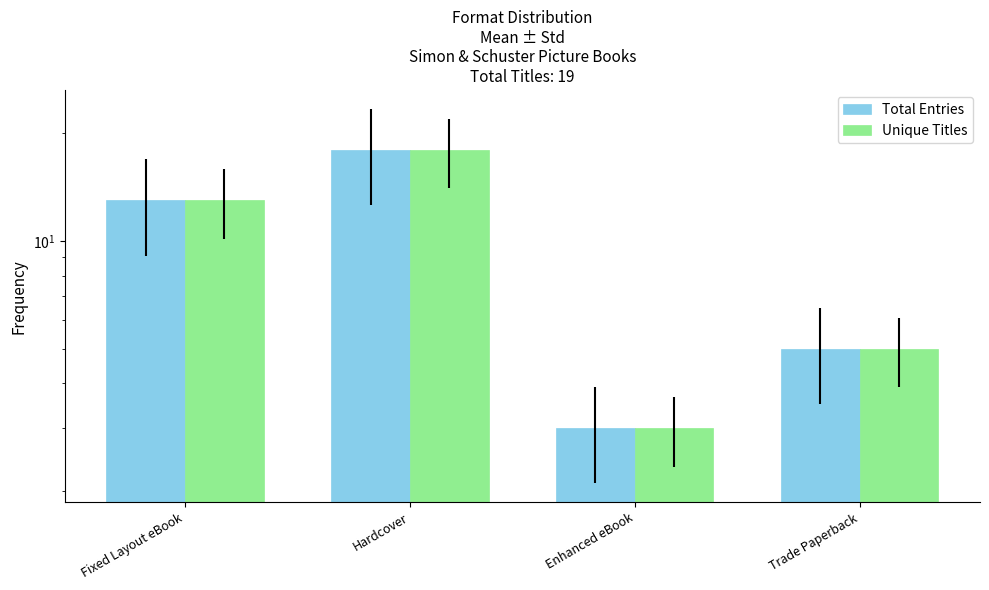

How many groups of bars are there?

4